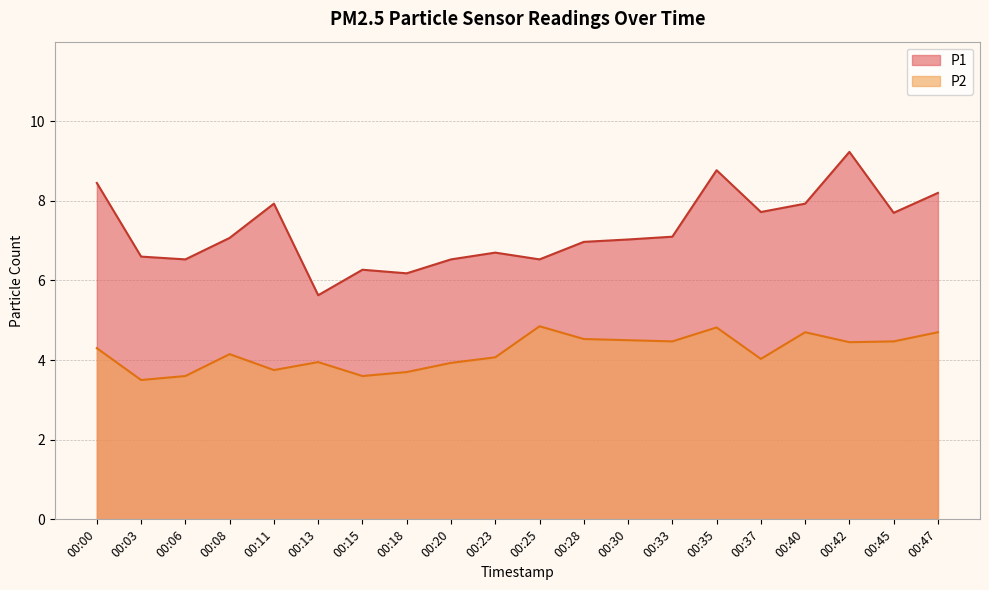

At which label is P1 closest to 7?

00:28